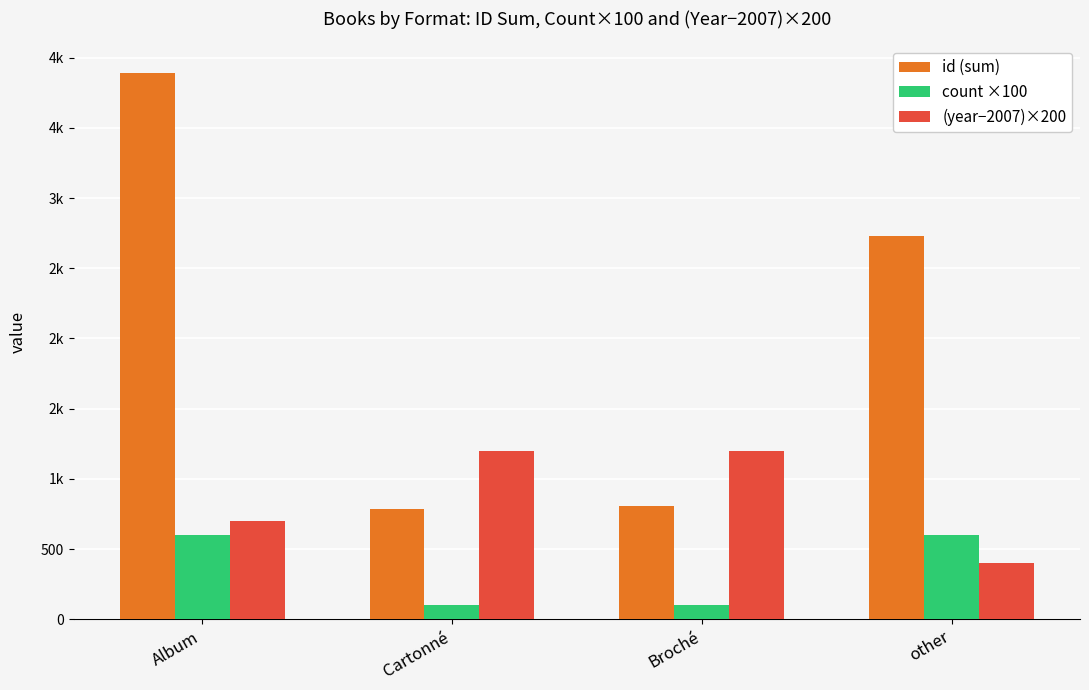

What is the minimum value for id (sum)?

784